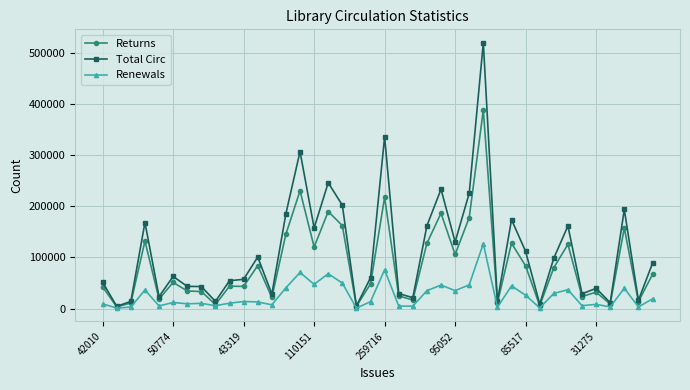

What is the difference between the second highest and minimum values in the Total Circ series?

331065